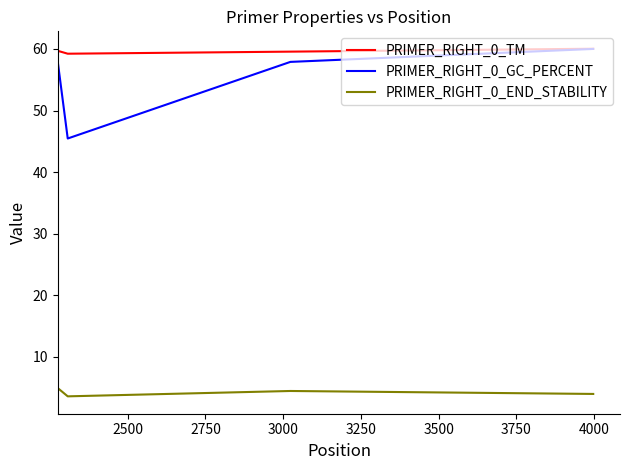

Which series has the largest range (max minus min)?

PRIMER_RIGHT_0_GC_PERCENT